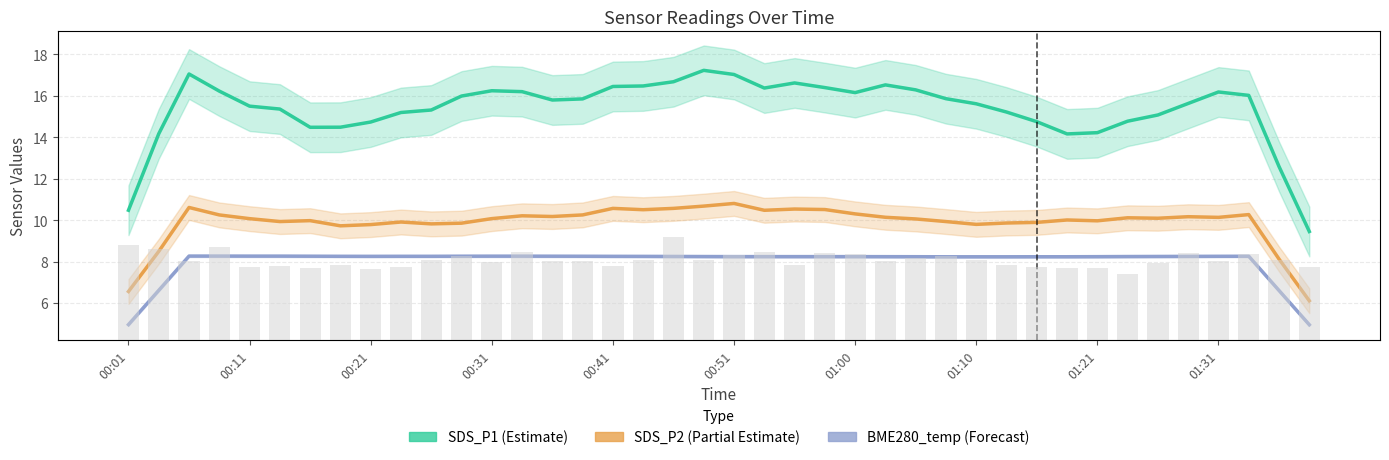

How many values in the SDS_P1 (Estimate) series exceed 15?

29